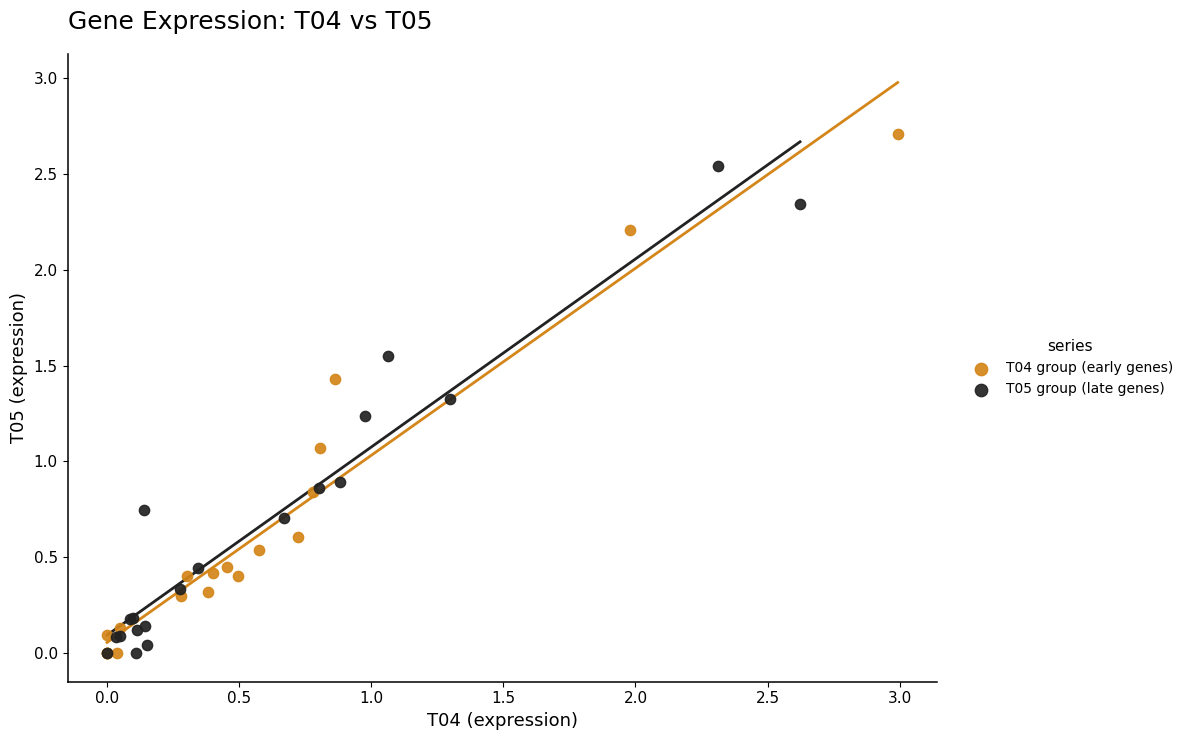

Which series contains the highest Y value?

T04 group (early genes)